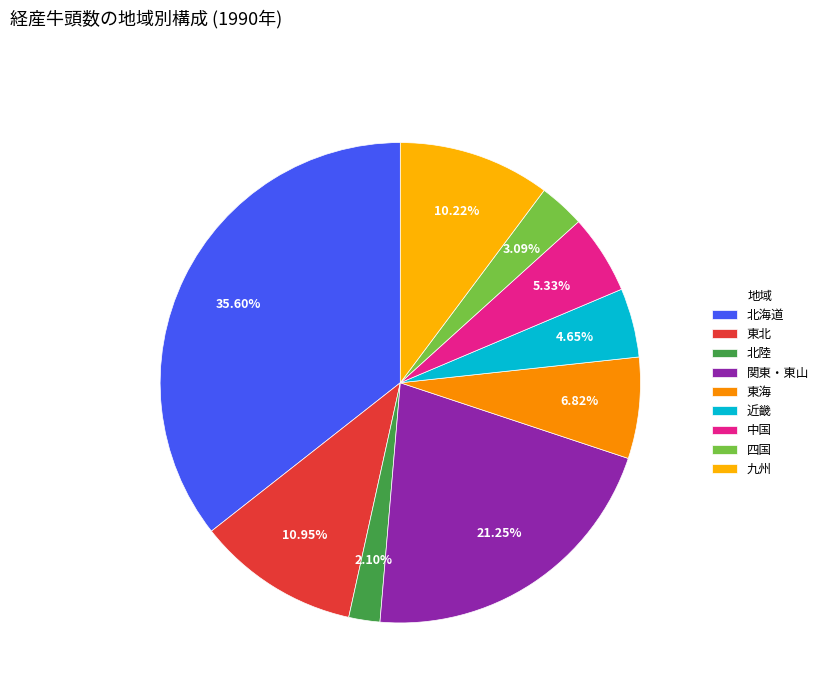

True or false: 東北 accounts for 16% of the total.

False